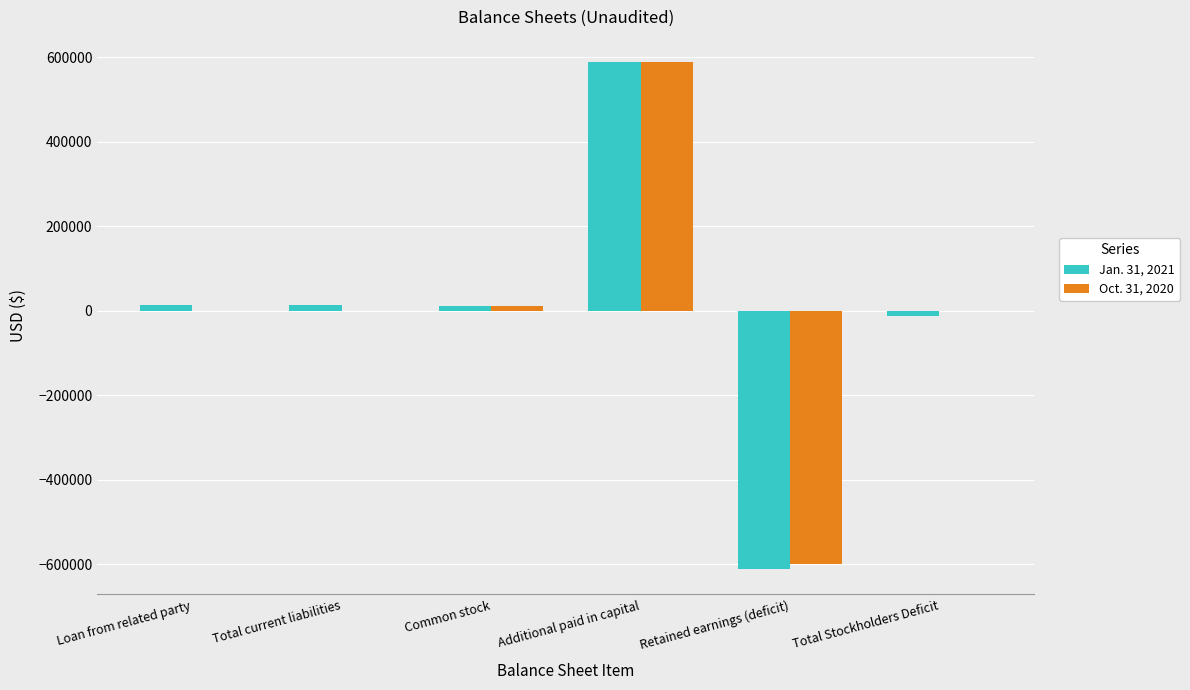

The Jan. 31, 2021 series shows -611327 at Retained earnings (deficit). True or false?

True